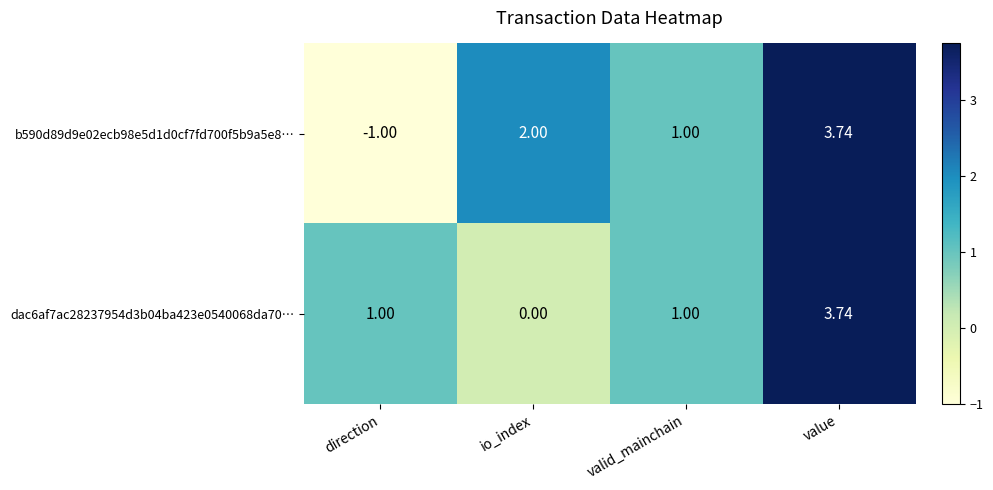

Rank the categories by b590d89d9e02ecb98e5d1d0cf7fd700f5b9a5e8… value from lowest to highest.

direction, valid_mainchain, io_index, value